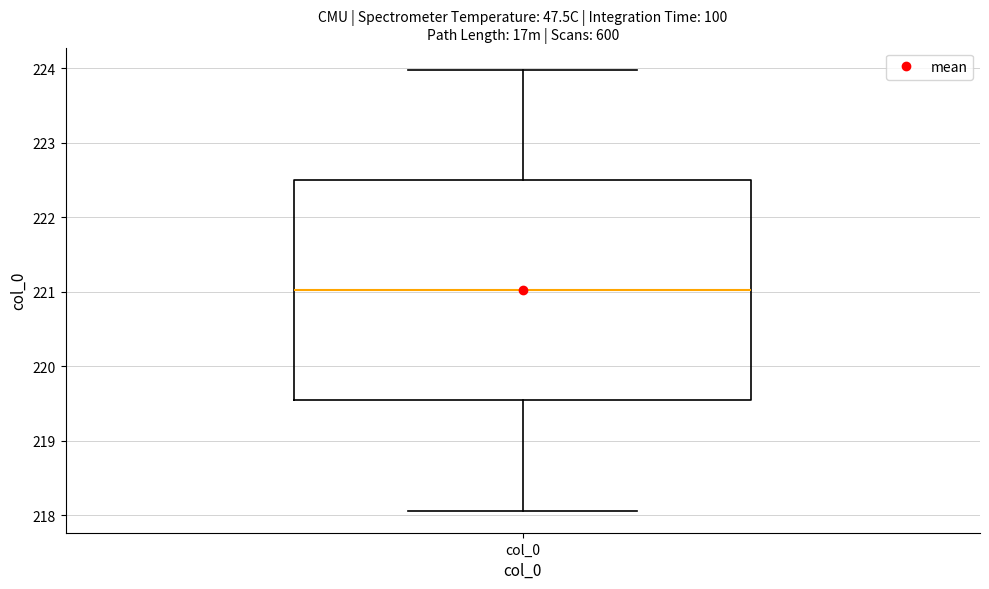

Where does the median line of the box for col_0 sit on the y-axis? The values are not printed on the chart, so give them approximately, as read against the axis.

221.0